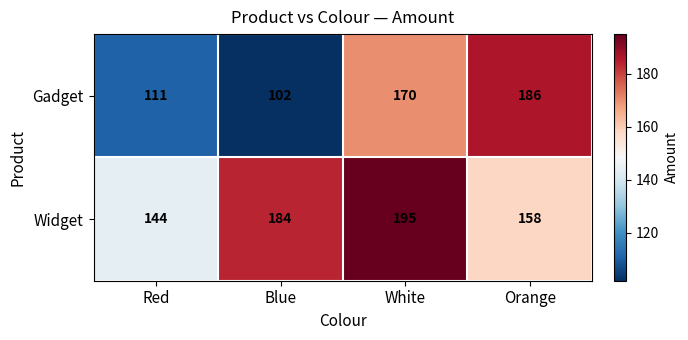

What is the spread (max minus min) of values at White?

25